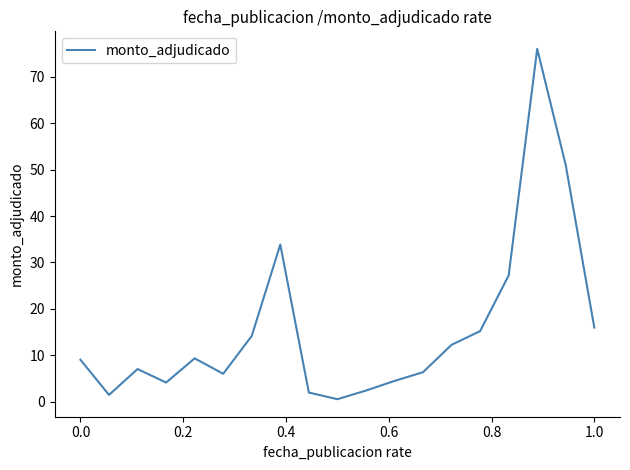

What is the maximum value shown in the chart?

76.0